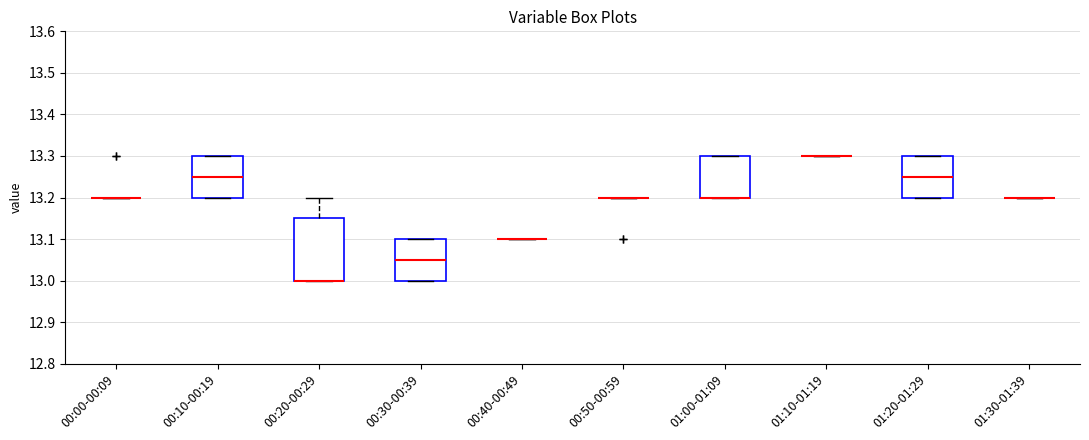

Comparing the boxes themselves (not the whiskers), which one is the tallest?

00:20-00:29